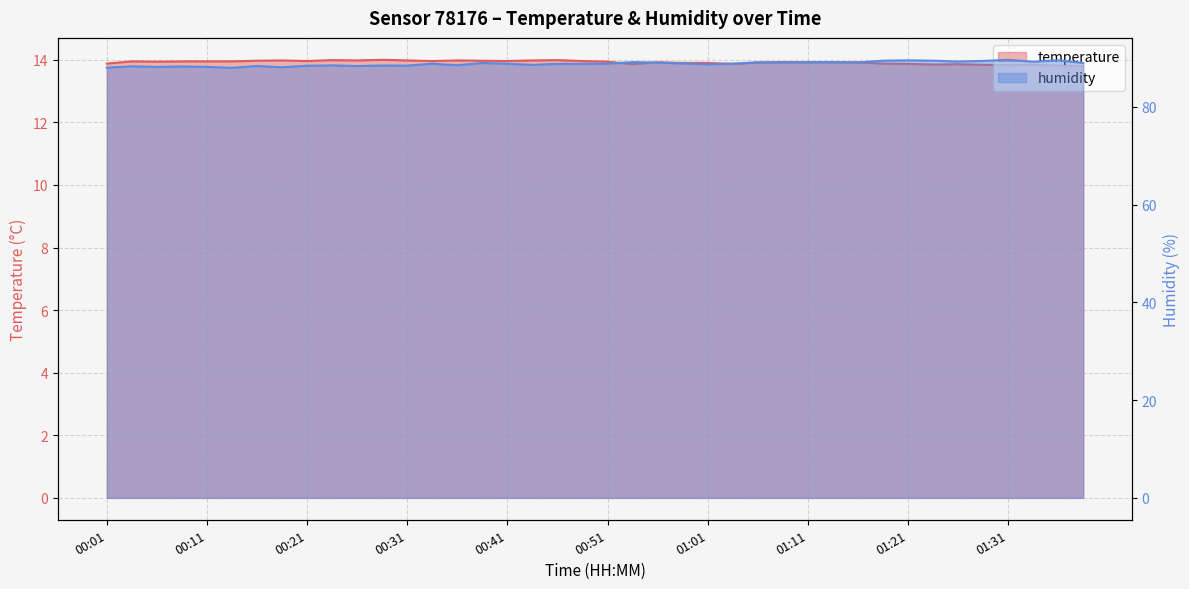

List the series in order of their peak value, highest first.

humidity, temperature